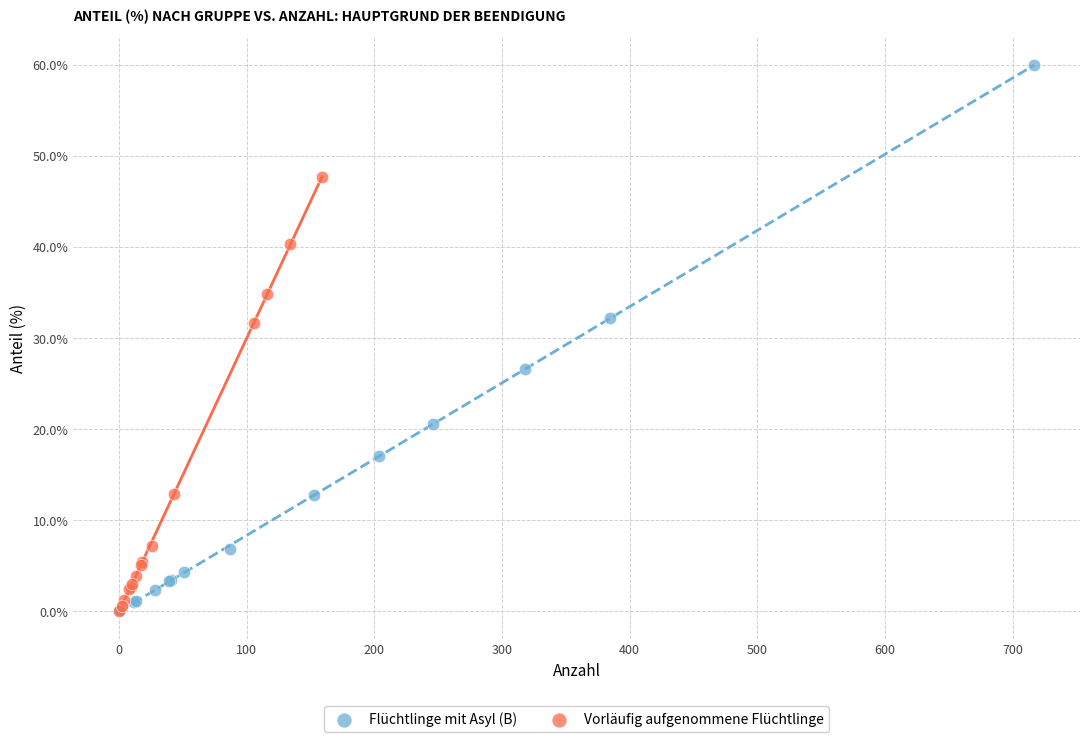

Which series reaches the maximum Y coordinate?

Flüchtlinge mit Asyl (B)